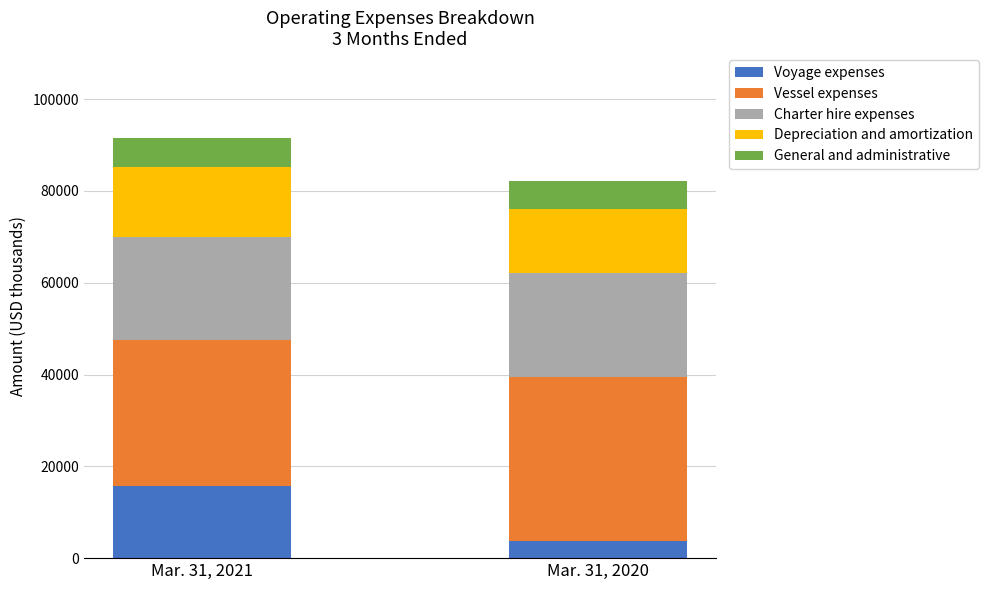

What is the highest value of the Voyage expenses series?

15760